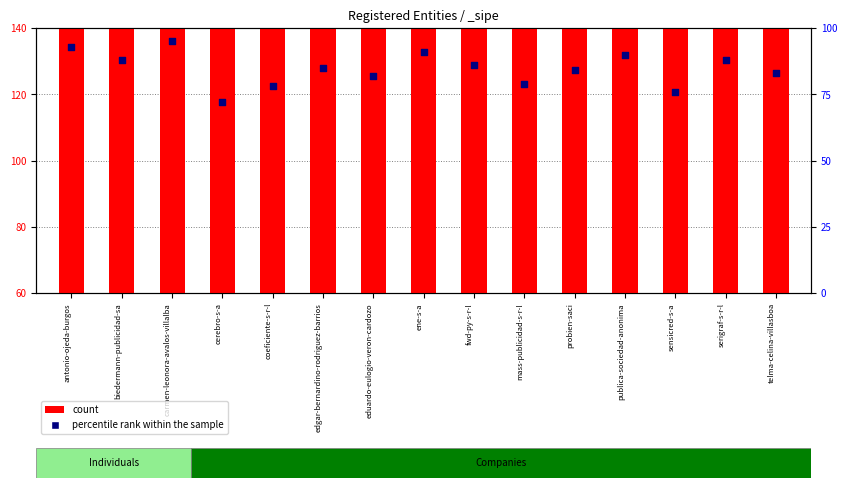

At which category is the sum across all series the highest?

carmen-leonora-avalos-villalba